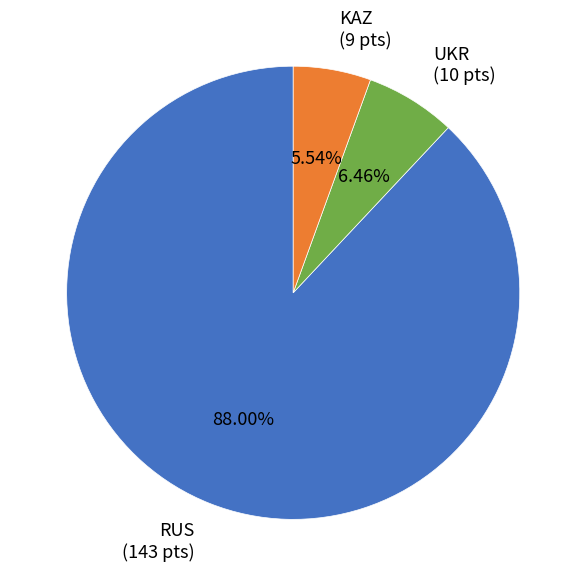

Is there a majority slice in this chart?

Yes